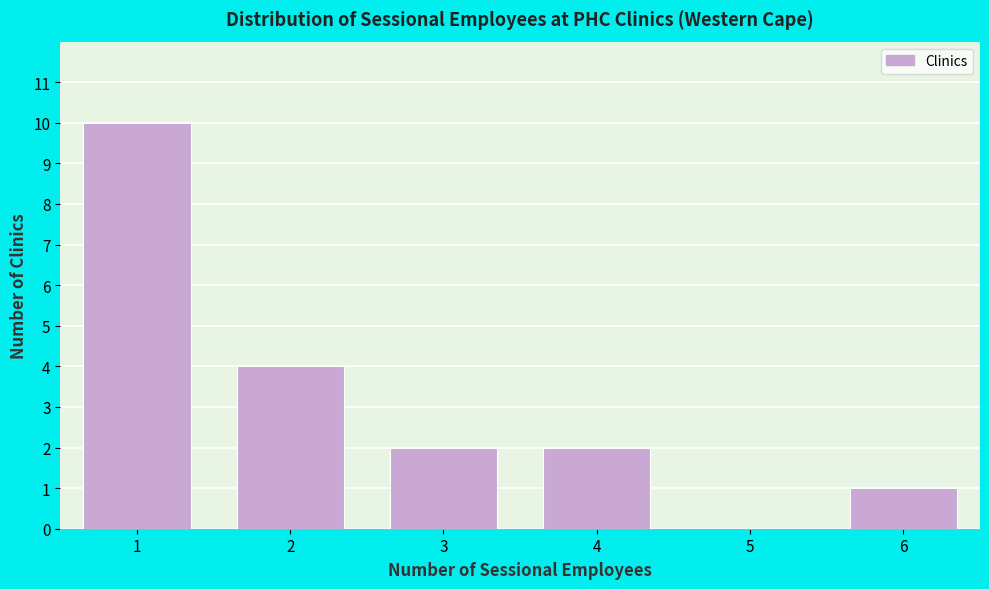

Reading left to right, list every bar in this chart as the range it spans on the x-axis followed by its height. The values are not printed on the chart, so give them approximately, as read against the axis.

0.5 to 1.5: 10
1.5 to 2.5: 4
2.5 to 3.5: 2
3.5 to 4.5: 2
4.5 to 5.5: 0
5.5 to 6.5: 1